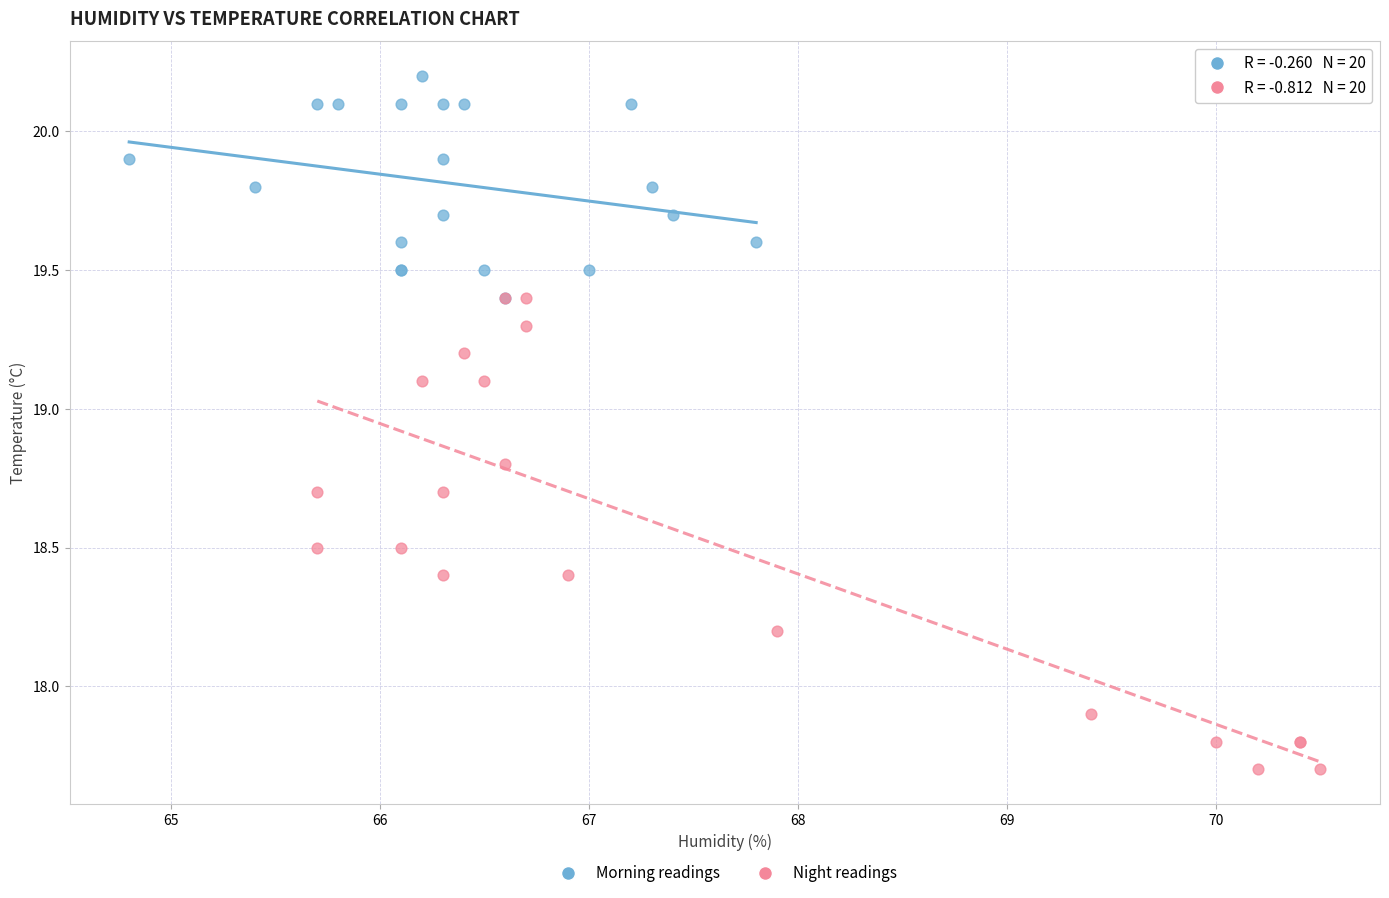

Which series reaches the maximum Y coordinate?

Morning readings